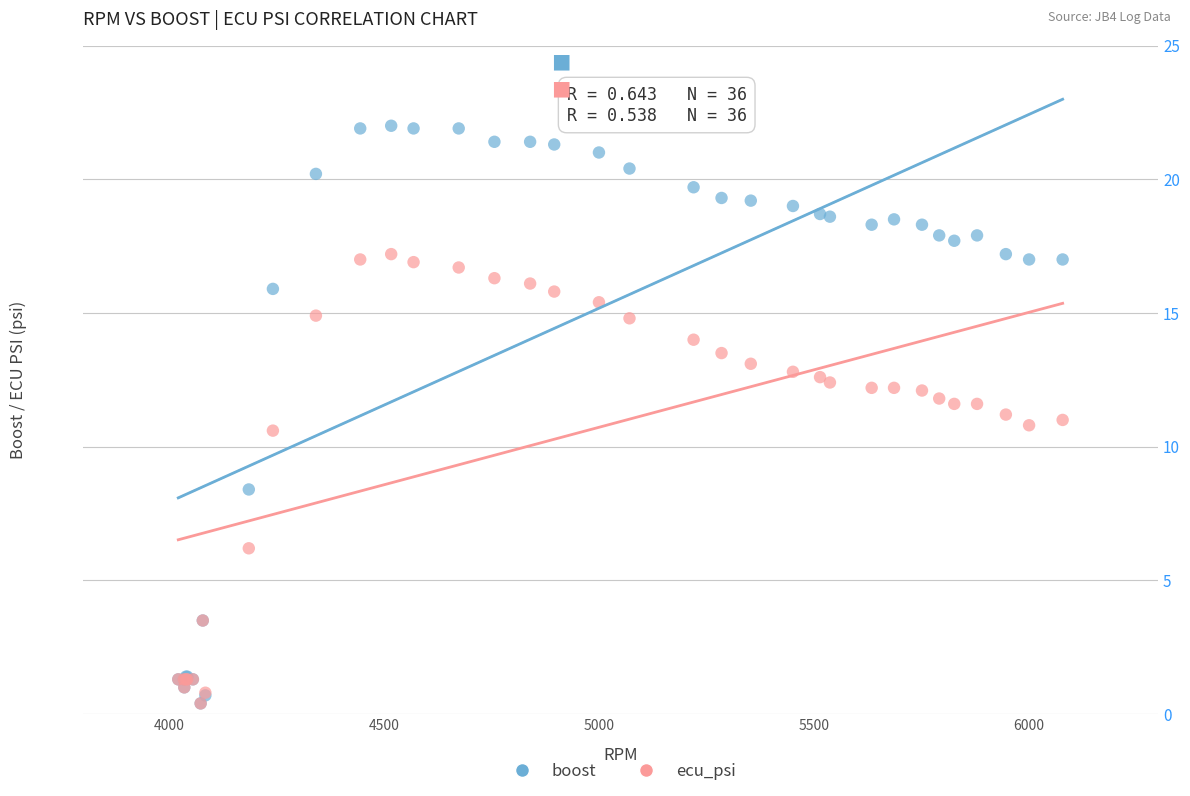

Which series contains the highest Y value?

boost